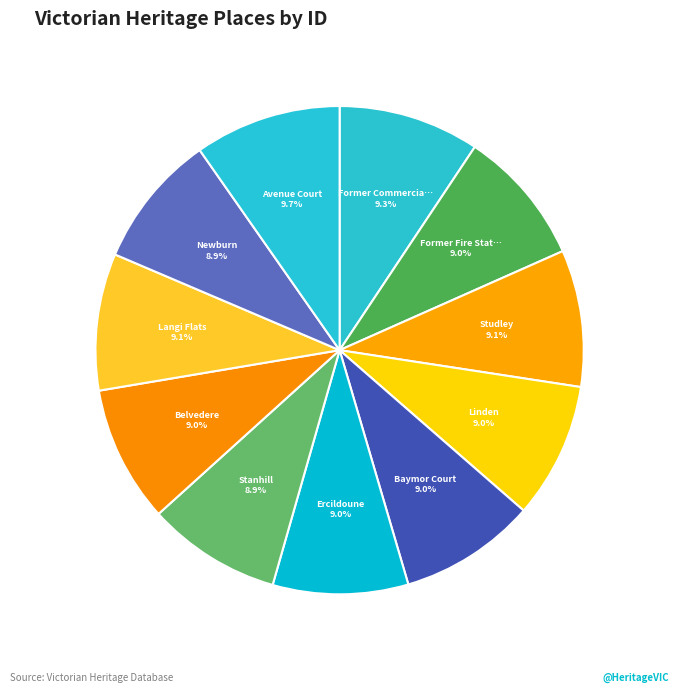

Count the number of slices in the pie.

11